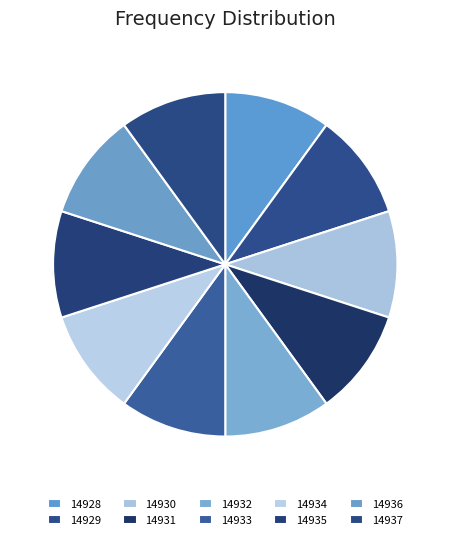

What percentage is the 14932 slice, to the nearest percent?

10%